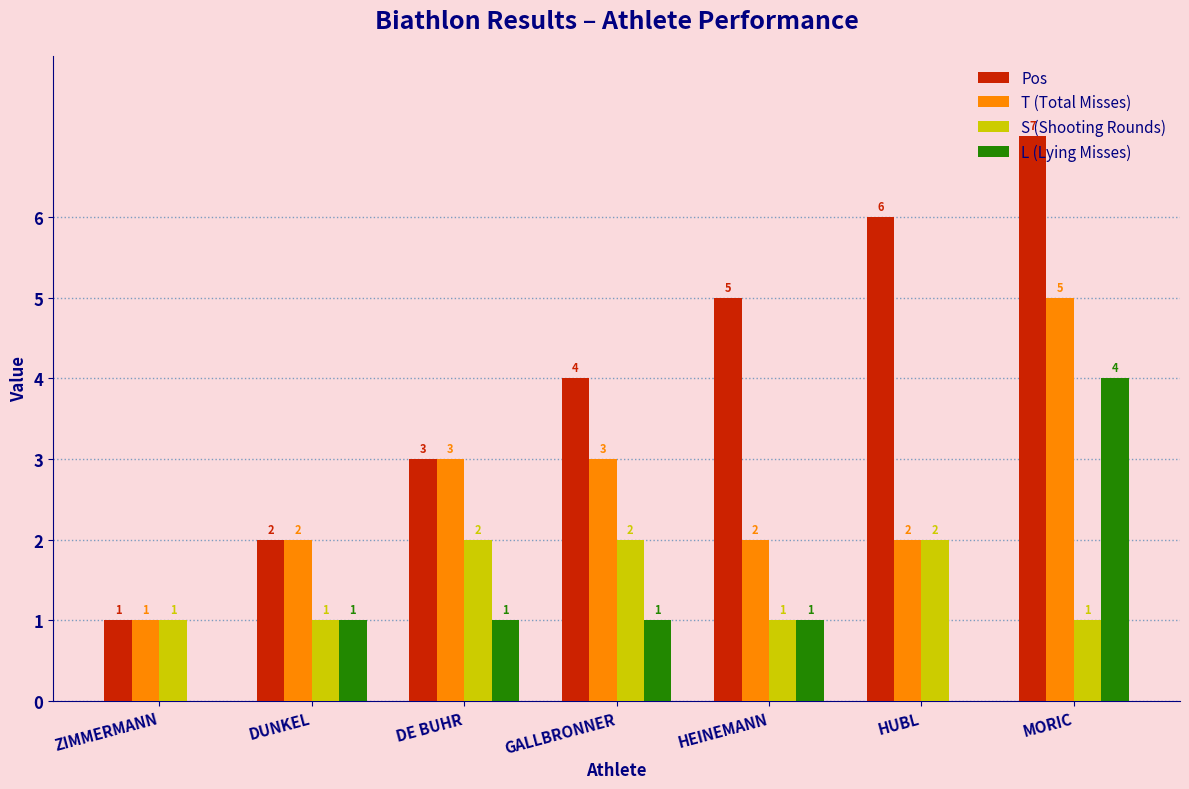

What value does the T (Total Misses) series have at GALLBRONNER?

3